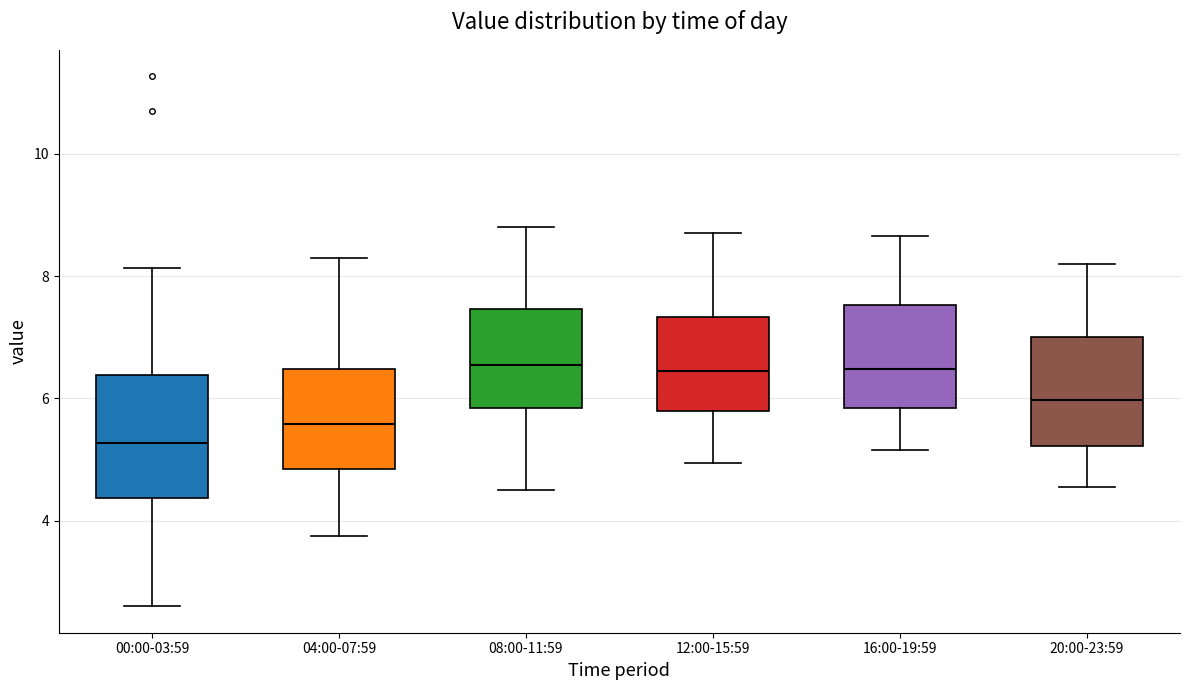

Comparing the boxes themselves (not the whiskers), which one is the tallest?

00:00-03:59